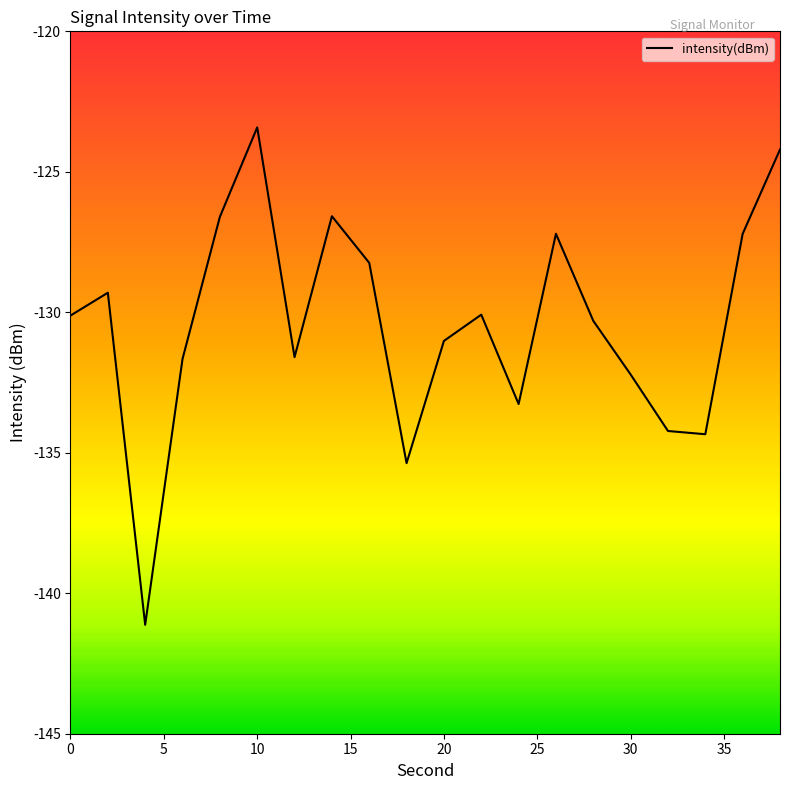

What is the difference between the maximum and minimum values?

17.7